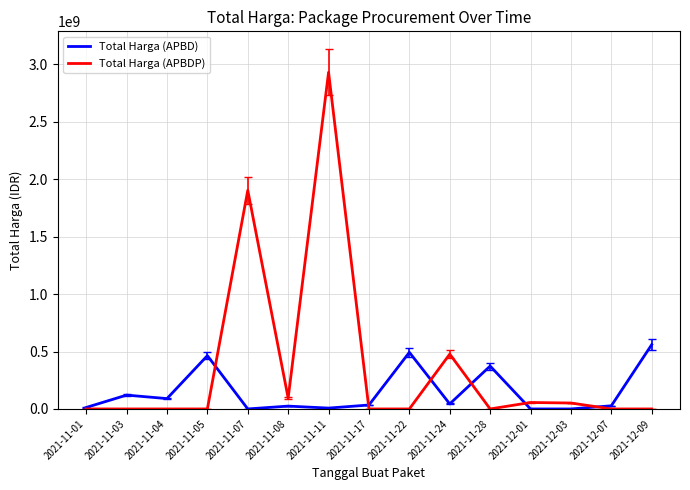

The Total Harga (APBDP) series shows 1971277631 at 2021-11-17. True or false?

False